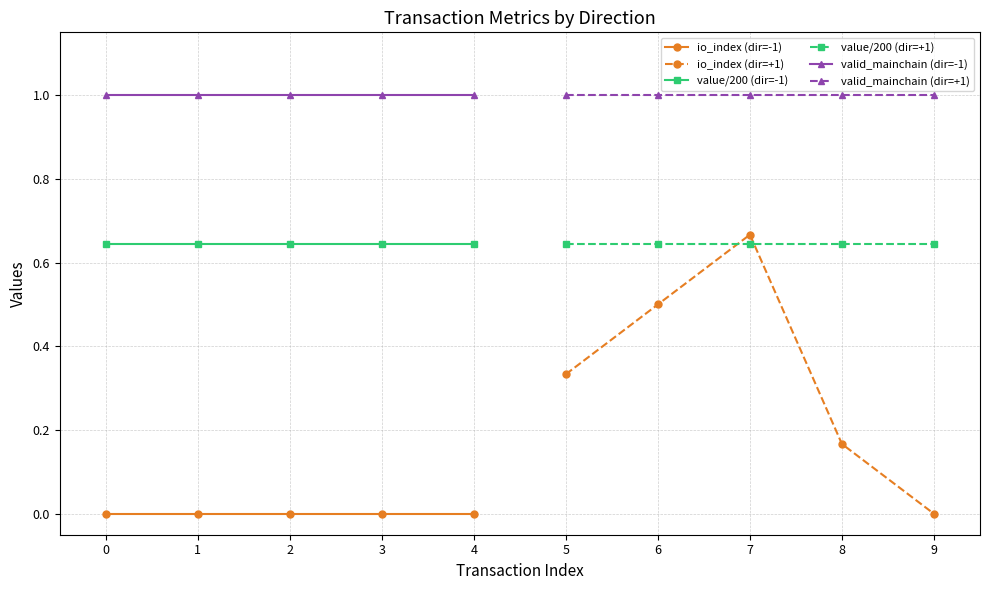

The valid_mainchain (dir=-1) series shows 1.0 at 4. True or false?

True